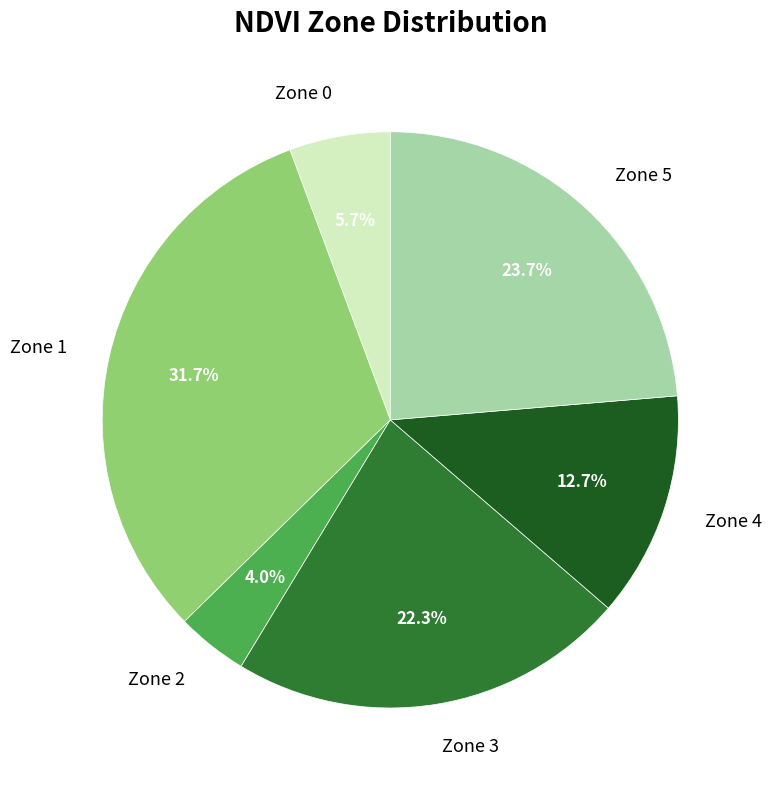

Is it true that Zone 1 is 32% of the pie?

True